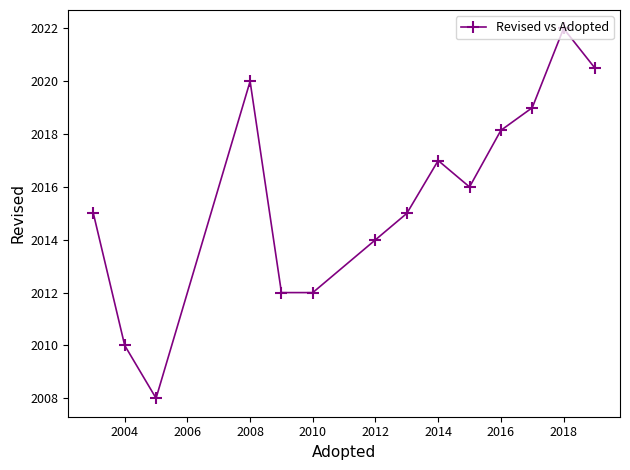

What is the average value?

2015.6